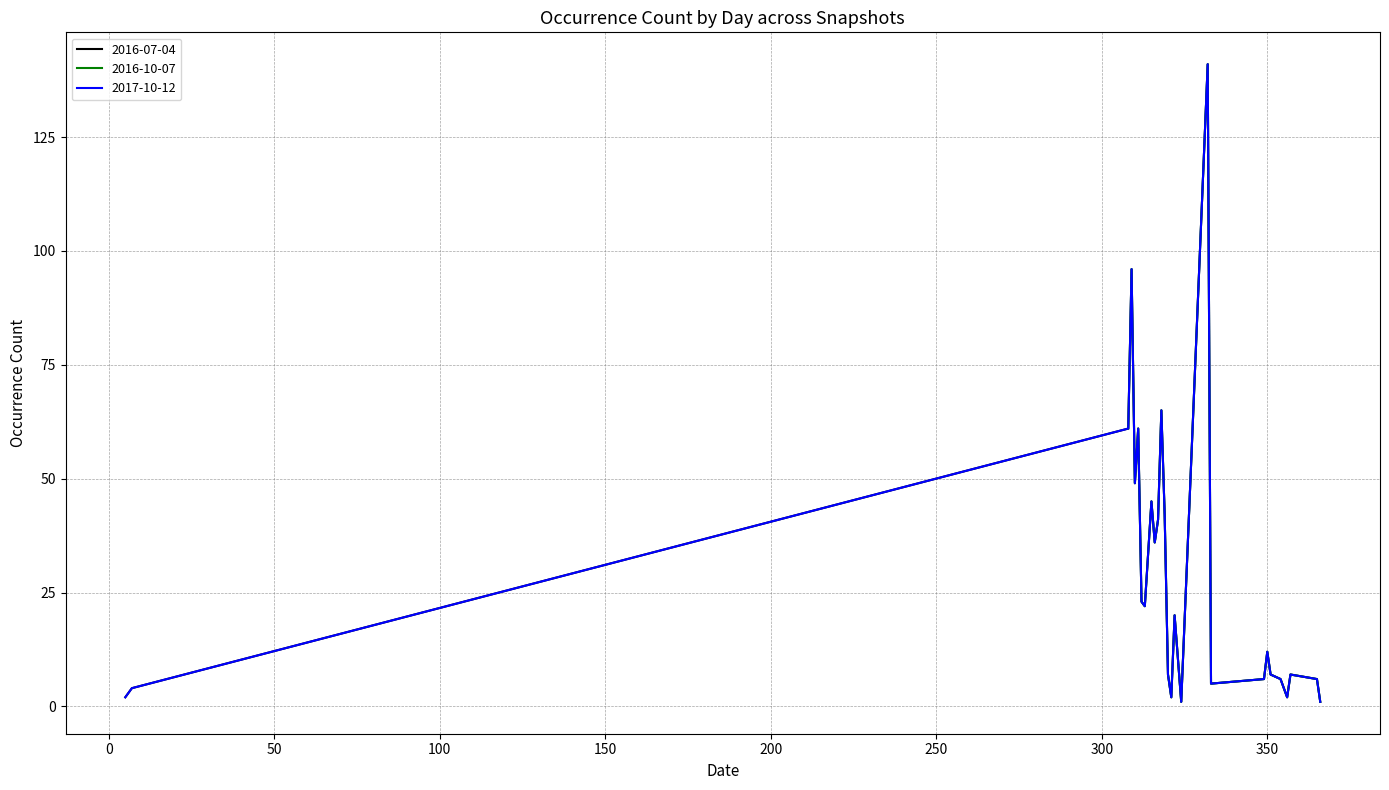

Between 354 and 313, which series saw the biggest shift?

2017-10-12